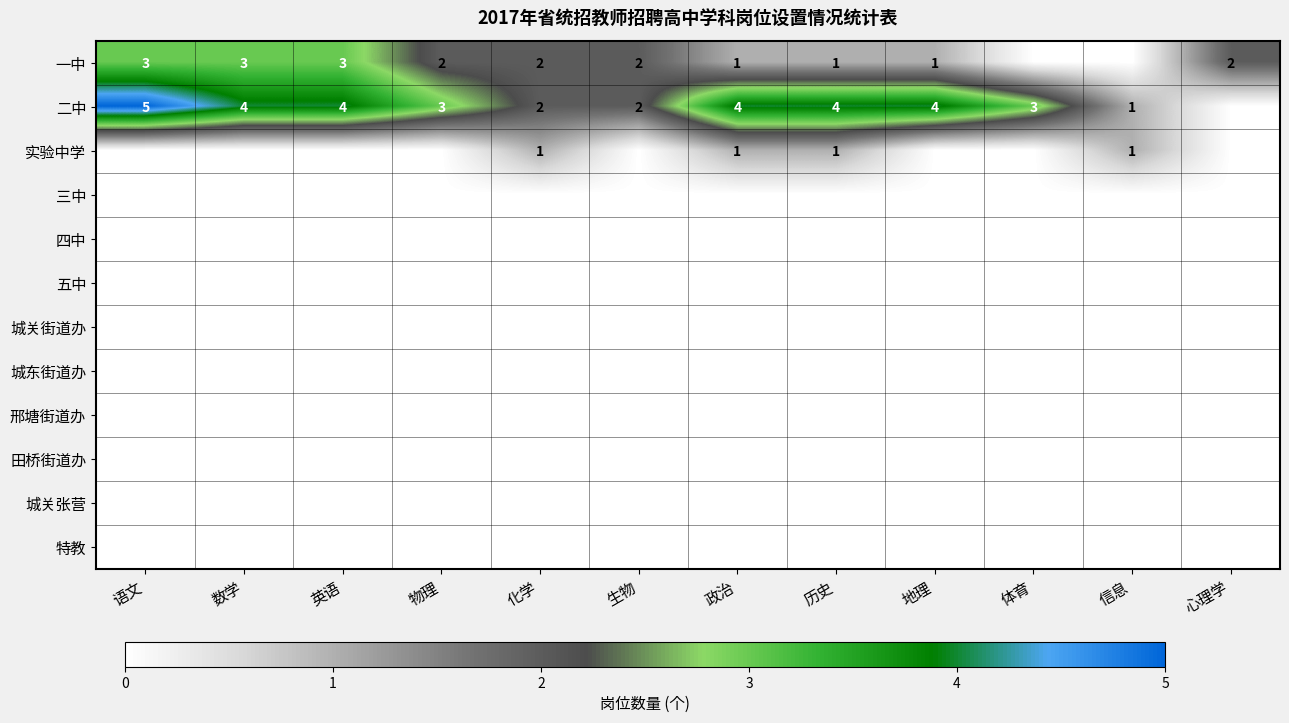

Is it true that 二中 equals 7 at 数学?

False